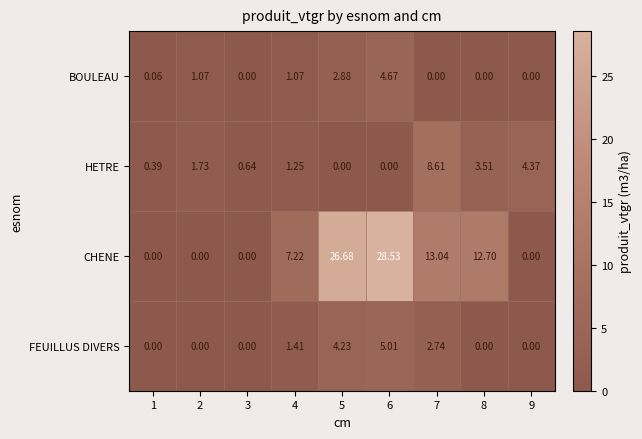

Which series changed the most between 1 and 2?

HETRE